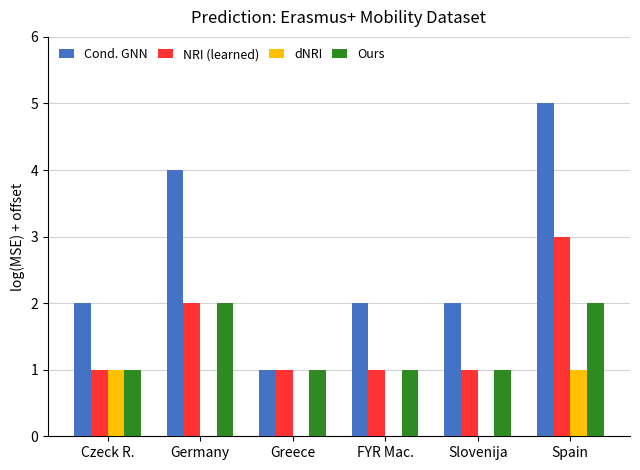

The dNRI series shows 0 at Greece. True or false?

True